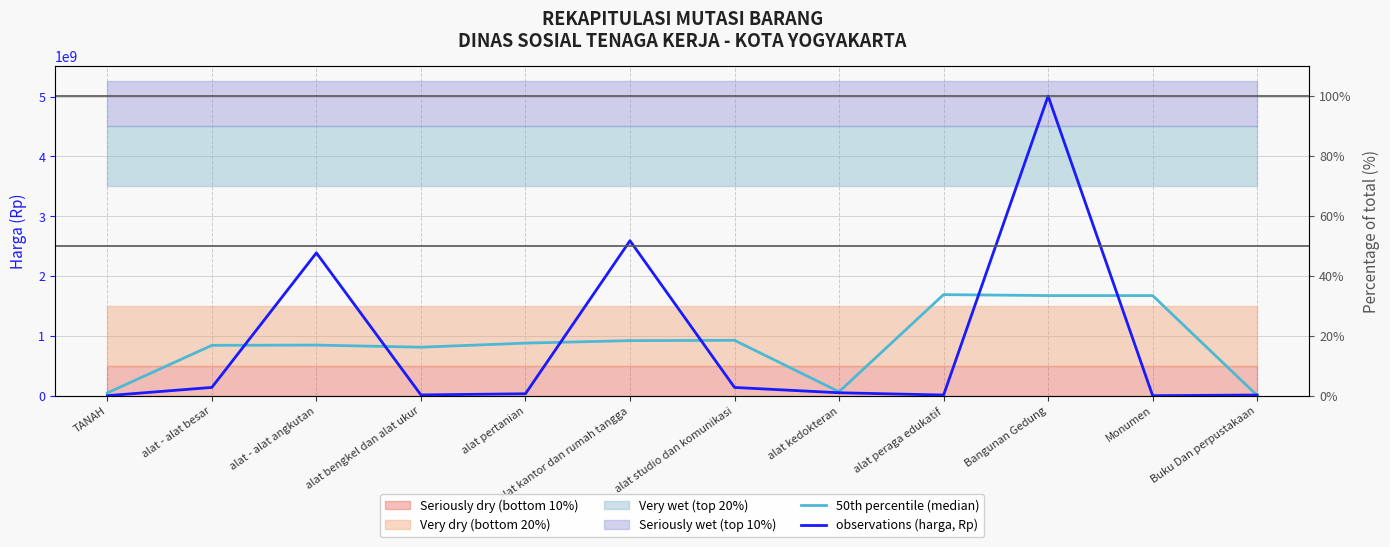

Where do 50th percentile (median) and observations (harga, Rp) first cross each other?

alat - alat besar and alat - alat angkutan